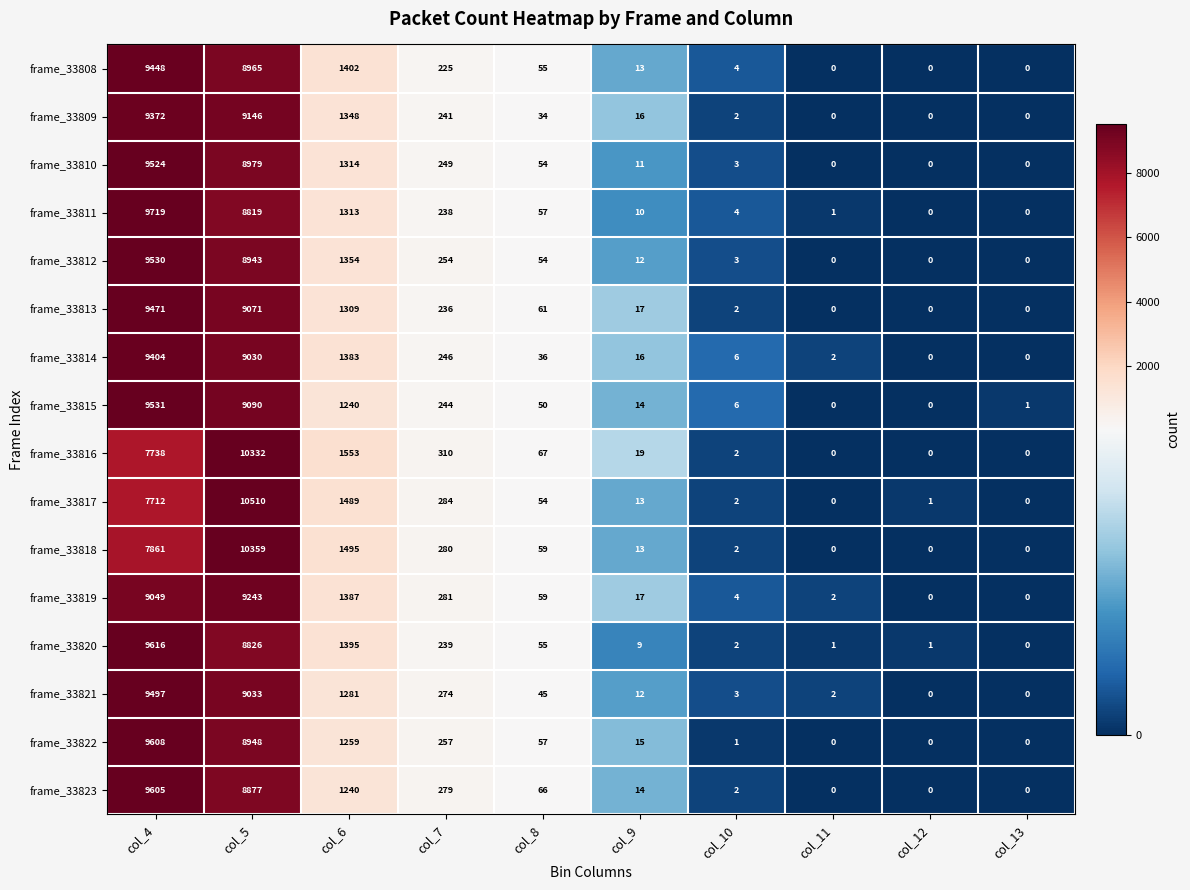

How many categories are shown in the chart?

10